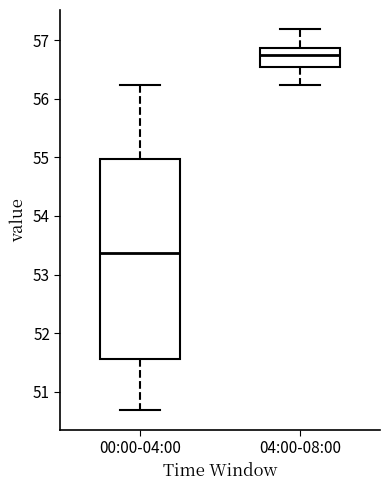

Which box's median line is the lowest?

00:00-04:00